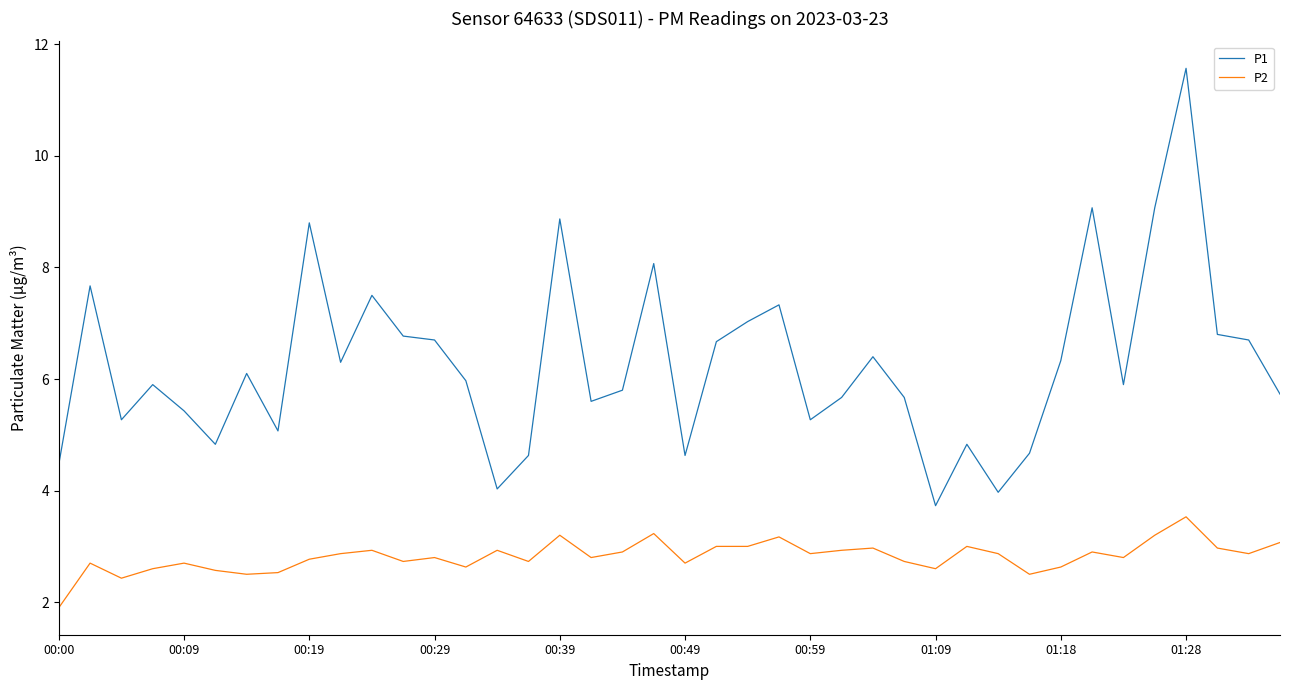

What is the minimum value shown in the chart?

1.9